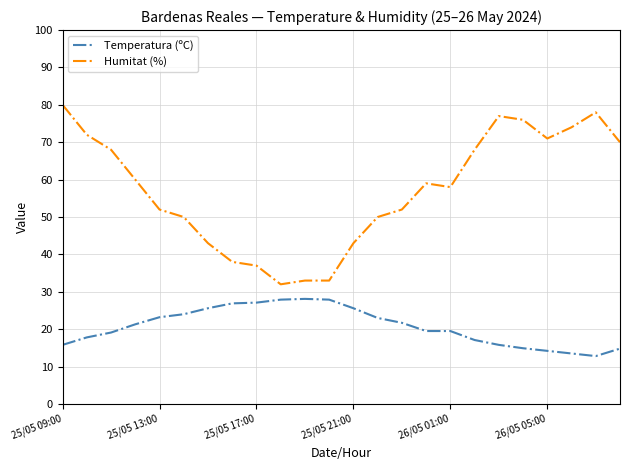

Which series has the largest range (max minus min)?

Humitat (%)